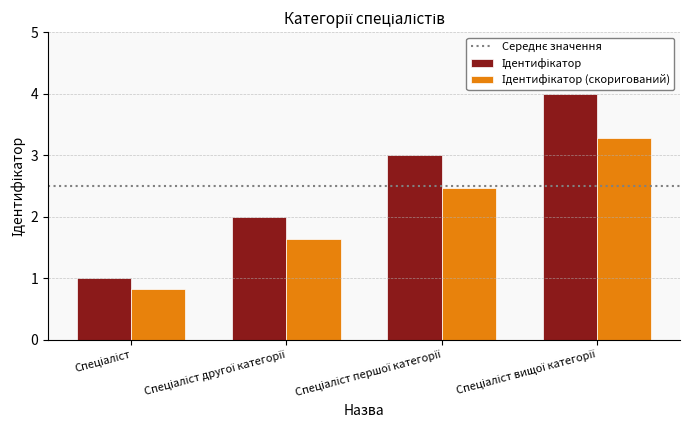

What is the greatest value displayed?

4.0